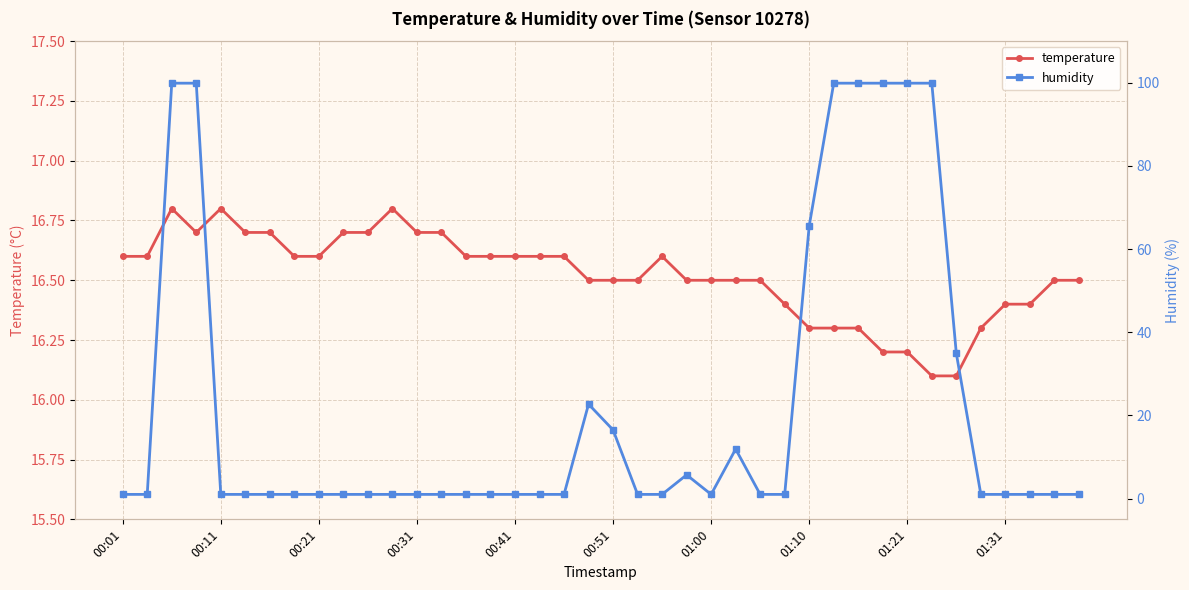

How many interior local valleys does the humidity series have?

1